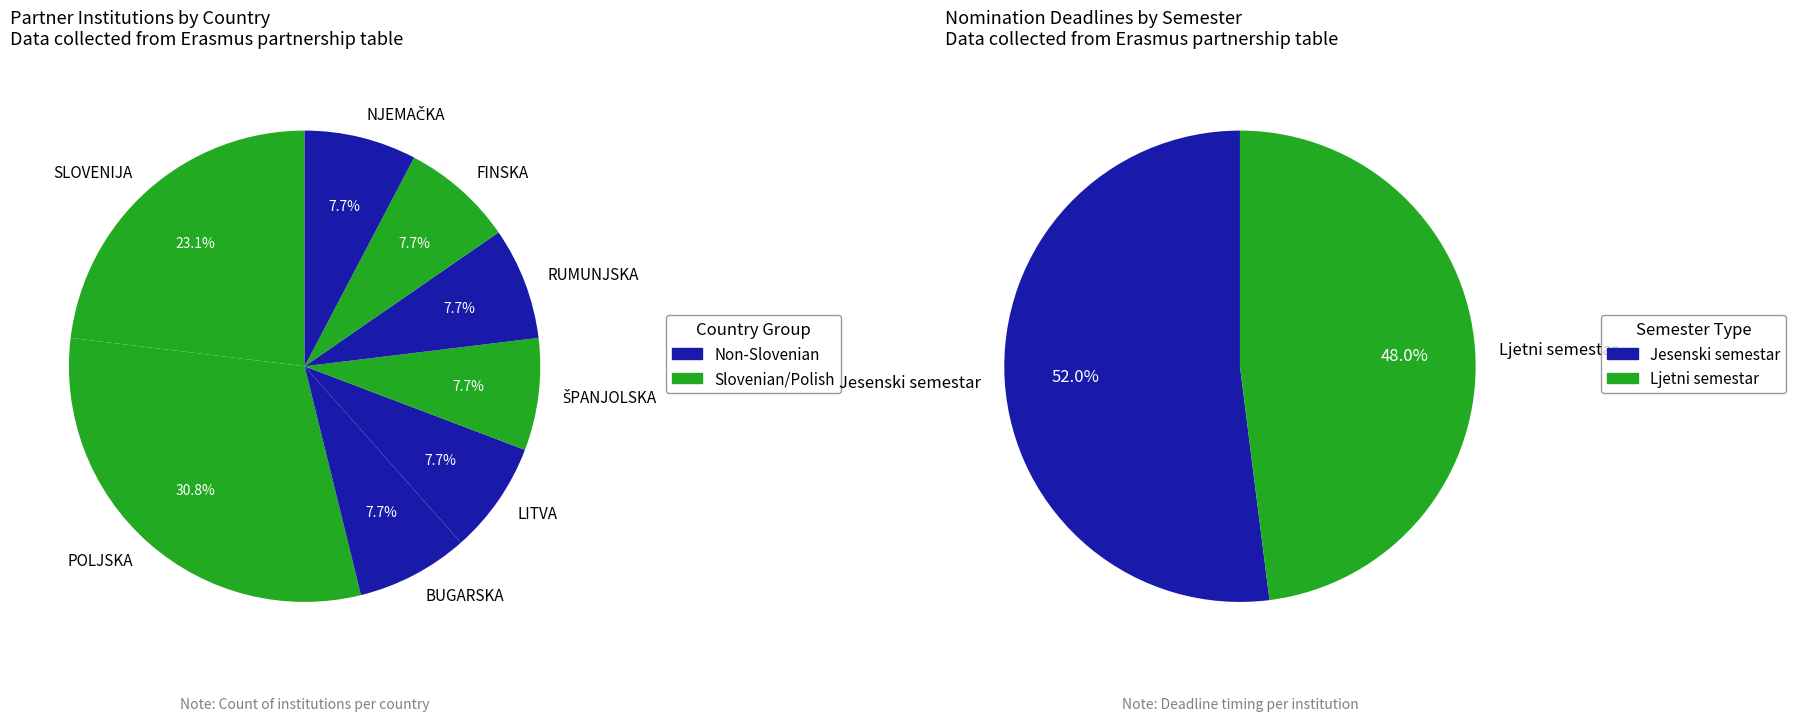

Between RUMUNJSKA and POLJSKA, which is larger?

POLJSKA